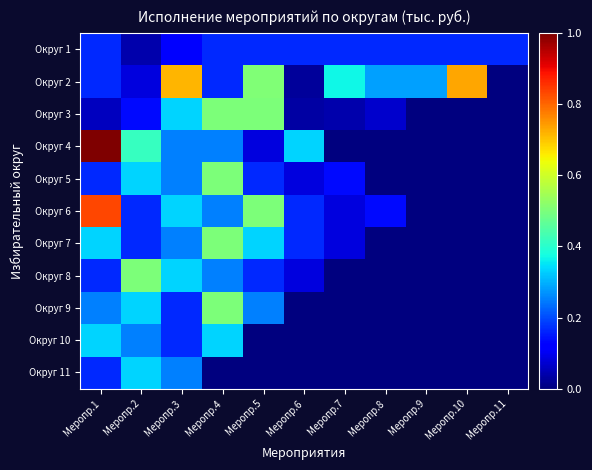

Which series has the largest range (max minus min)?

Округ 4